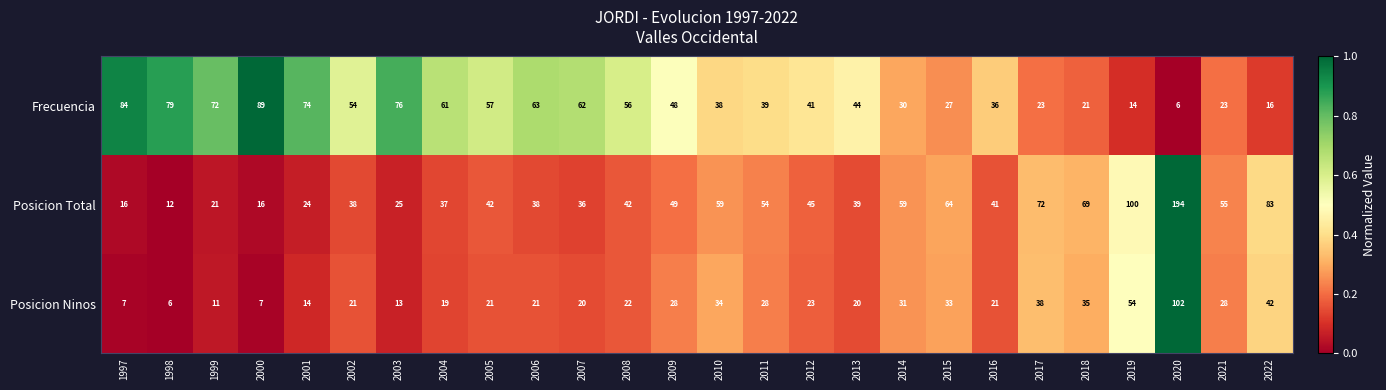

What is the difference between the second highest and second lowest values in the Frecuencia series?

70